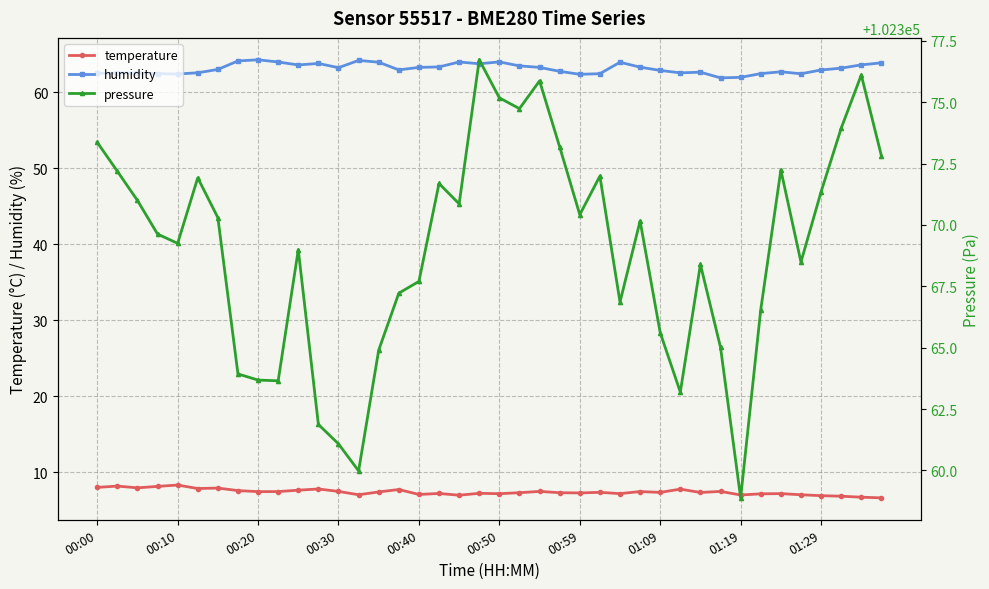

What is the highest value of the pressure series?

102376.7